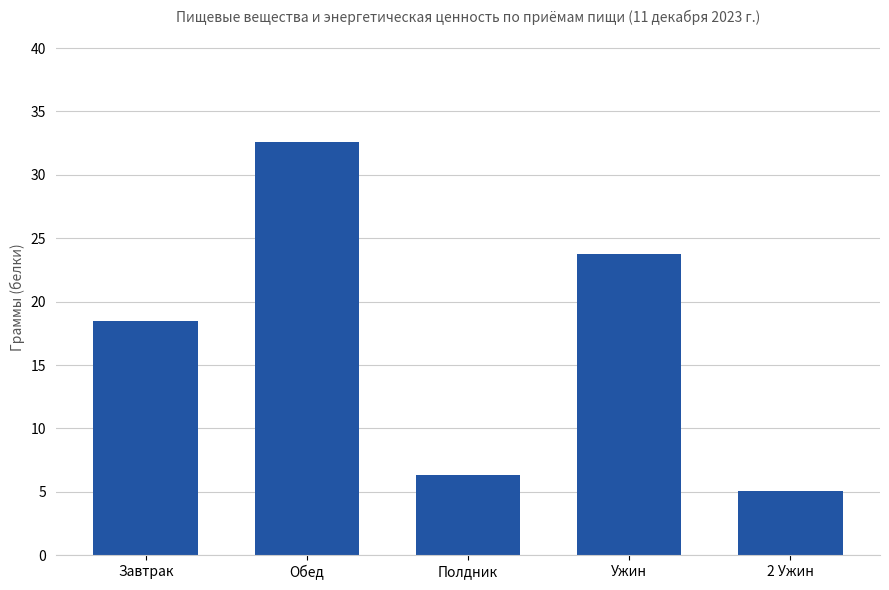

Are the bars grouped side by side (vs. stacked)?

No